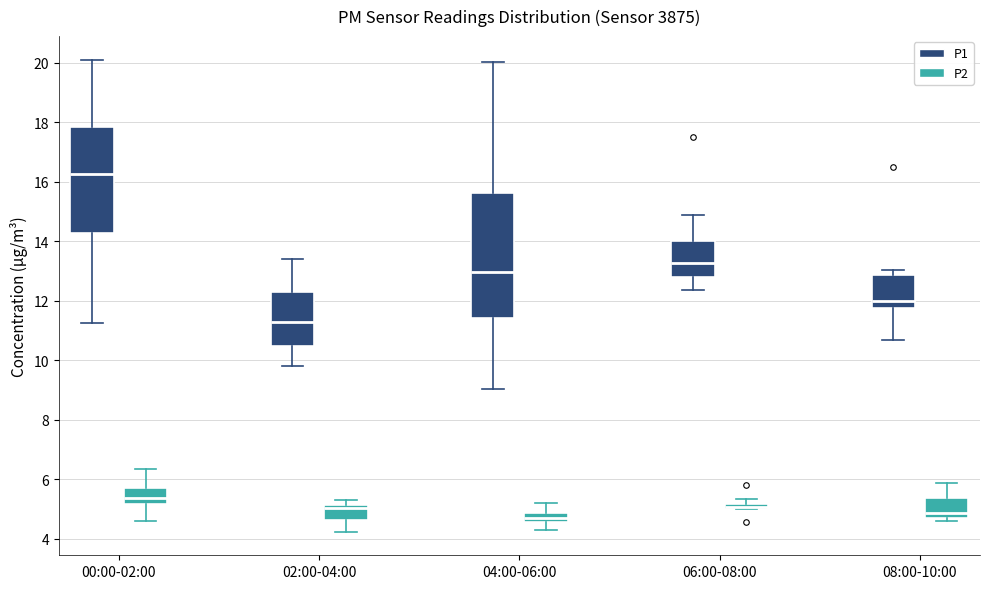

Comparing the boxes themselves (not the whiskers), which one is the tallest?

04:00-06:00 (P1)